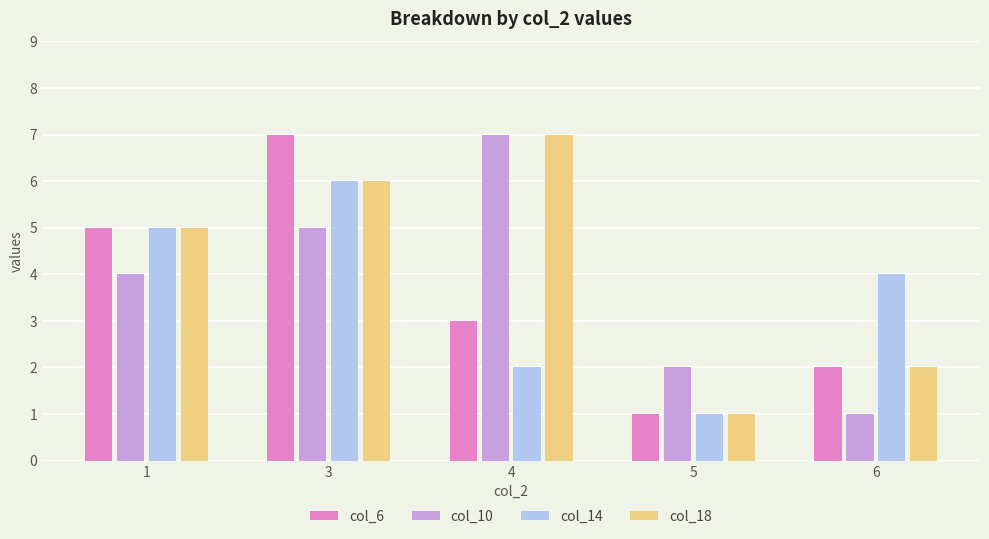

What is the difference between the maximum and minimum values in the col_10 series?

6